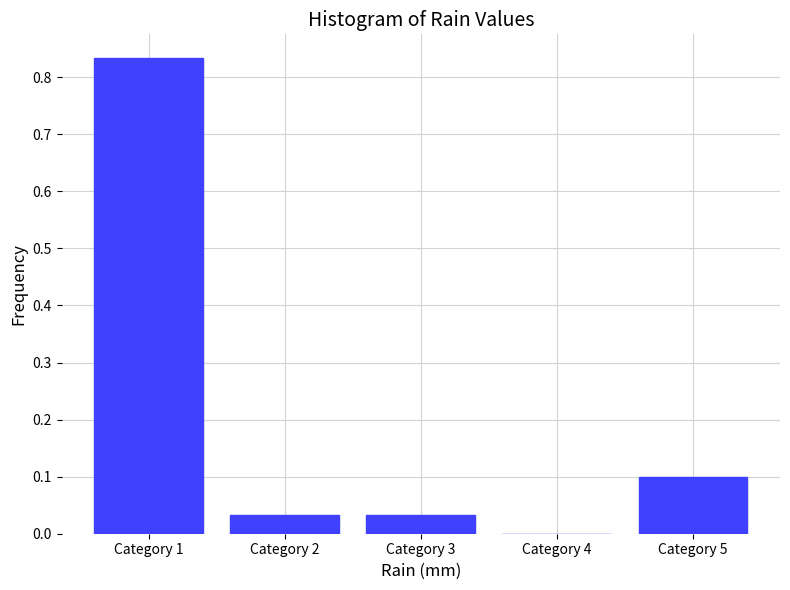

True or false: the data shows 0.4 at Category 1.

False